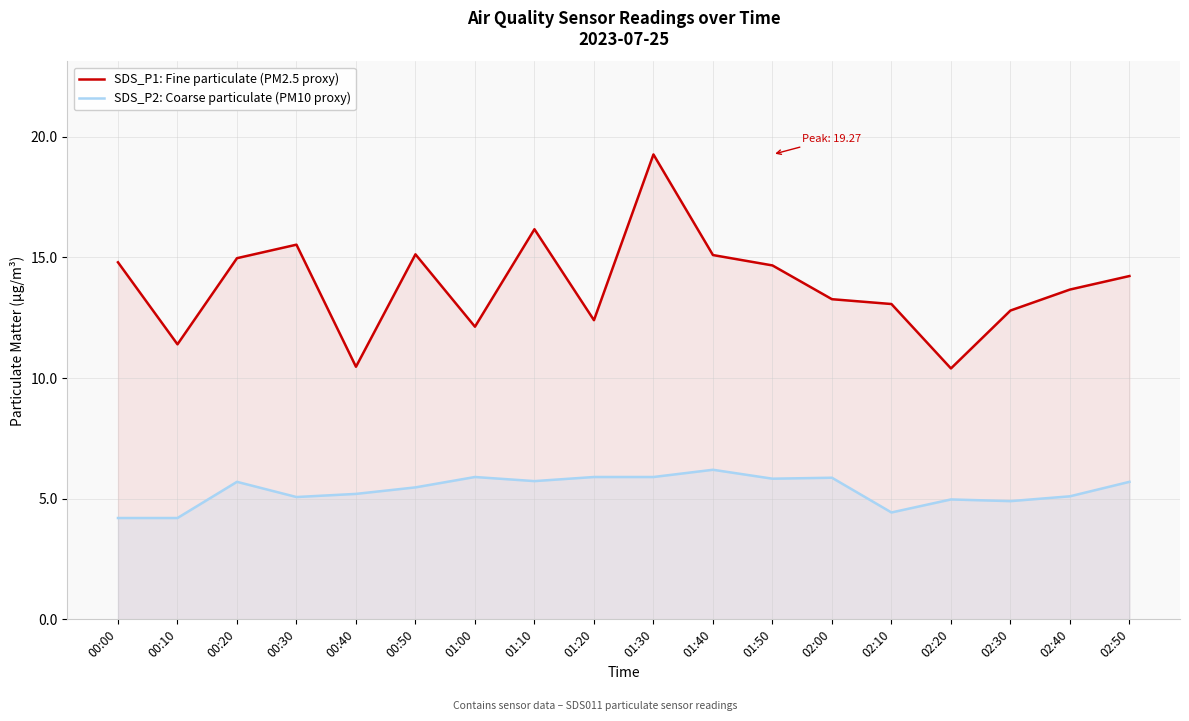

At how many categories does at least one series exceed 8?

18